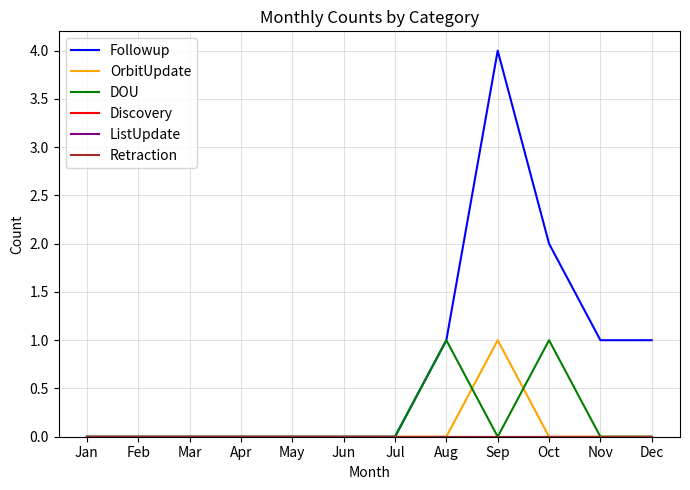

True or false: OrbitUpdate and Retraction cross at least once.

False